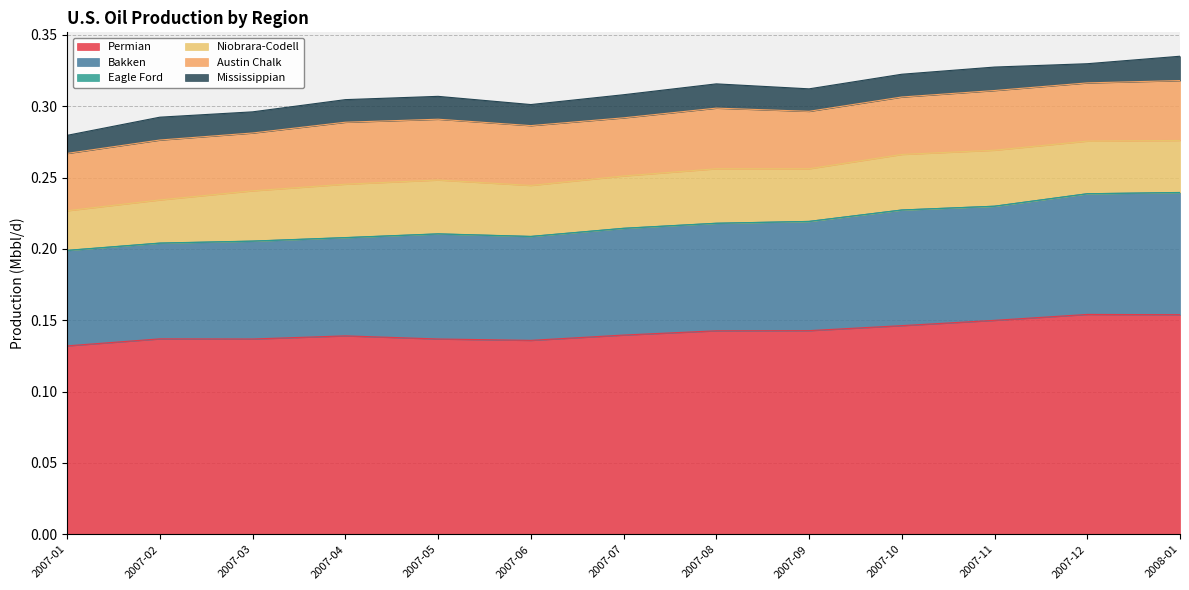

How many interior local valleys does the Eagle Ford series have?

3